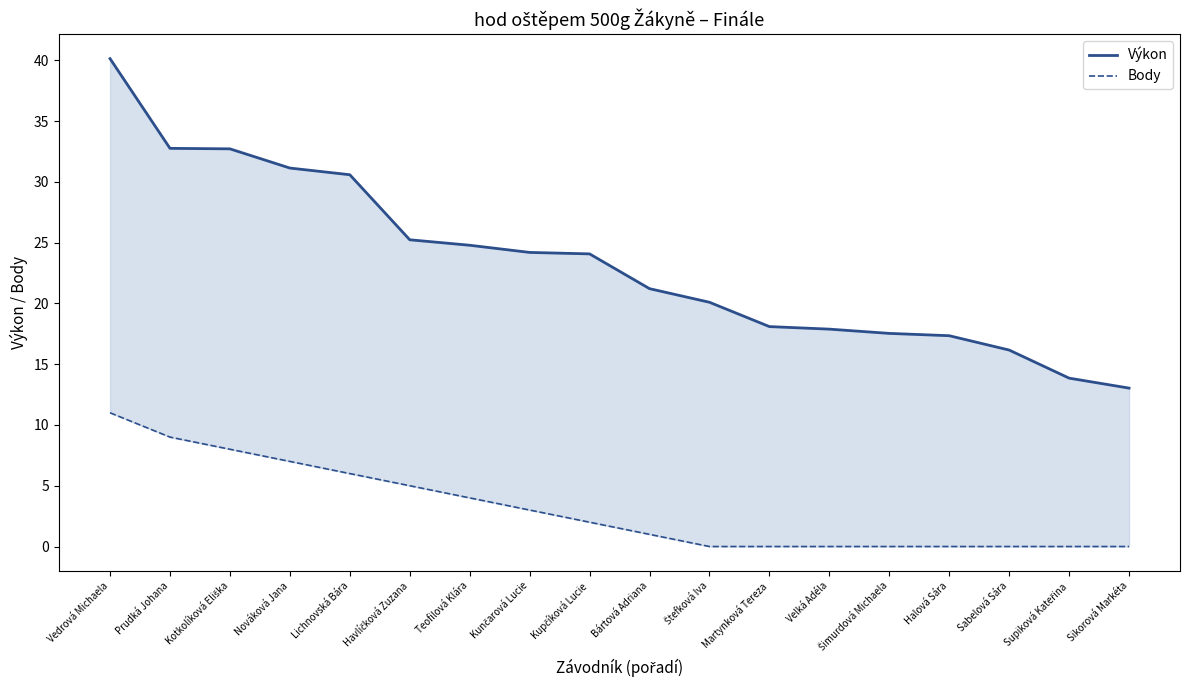

Which category has the lowest value in the Výkon series?

Sikorová Markéta